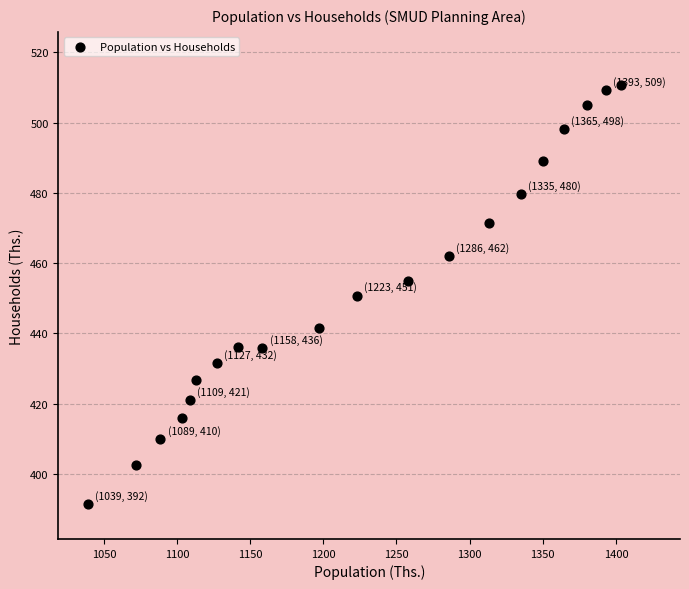

What is the range of Y values (max minus min)?

119.3